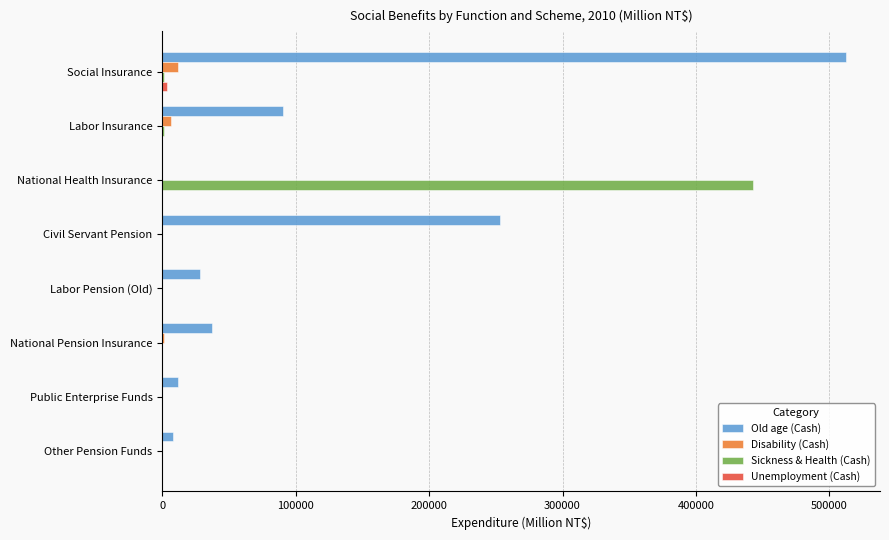

How many values in the Sickness & Health (Cash) series exceed 0?

3